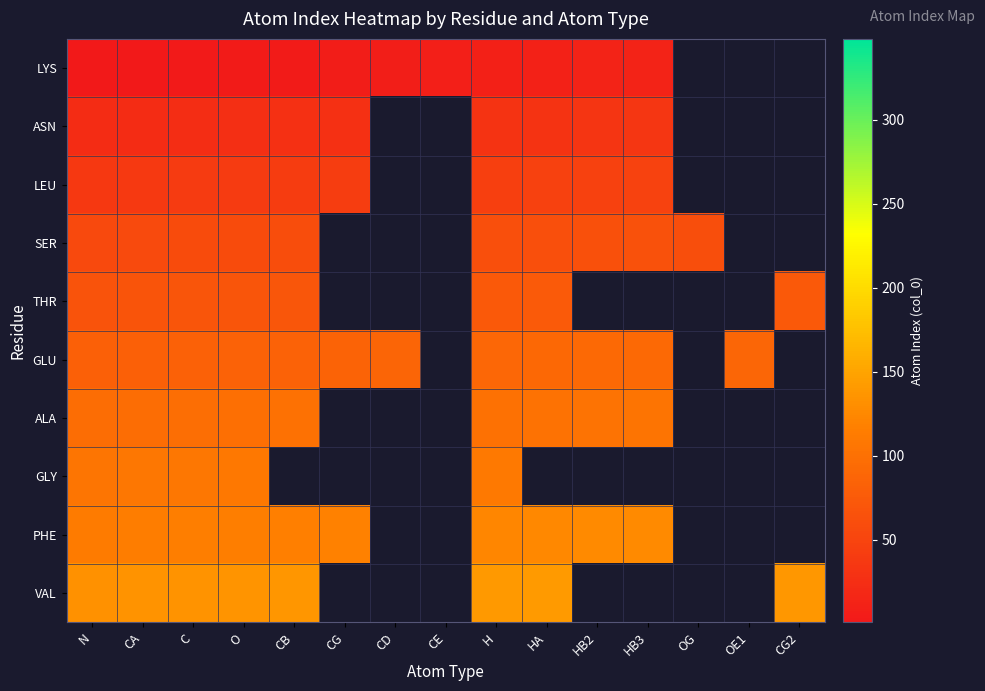

What is the minimum value for ASN?

23.0